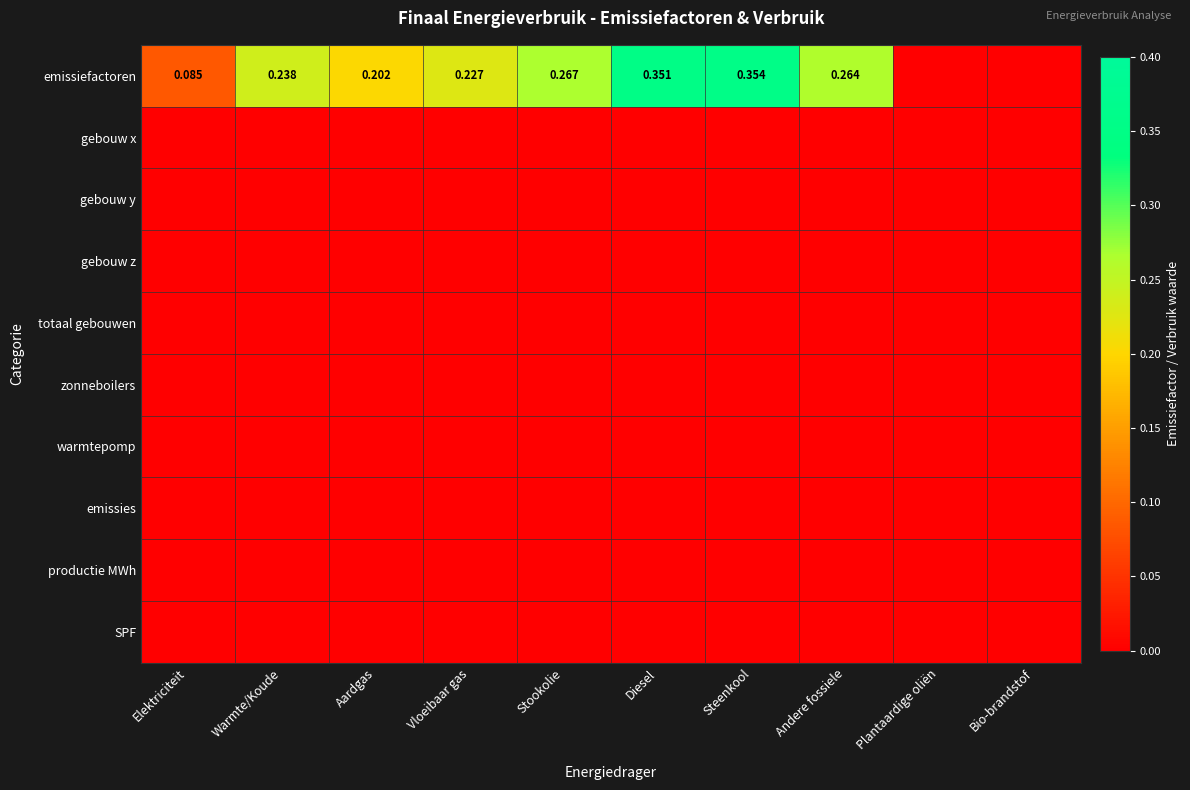

At how many categories does at least one series exceed 0?

8